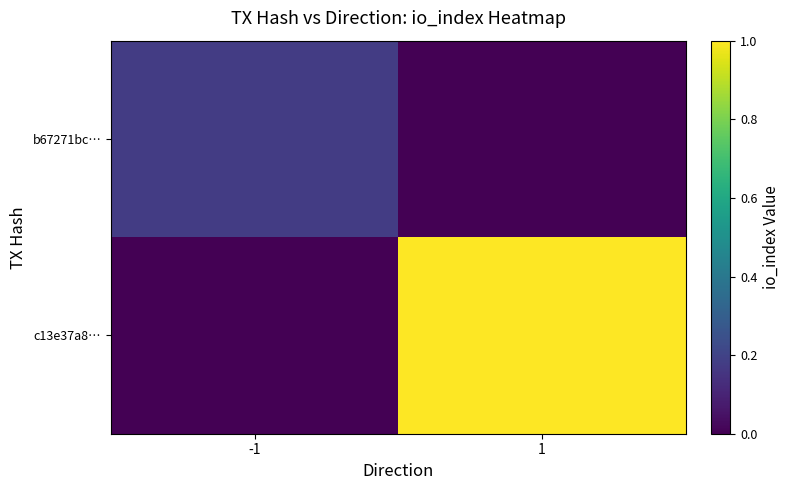

List the series in order of their peak value, highest first.

c13e37a8…, b67271bc…